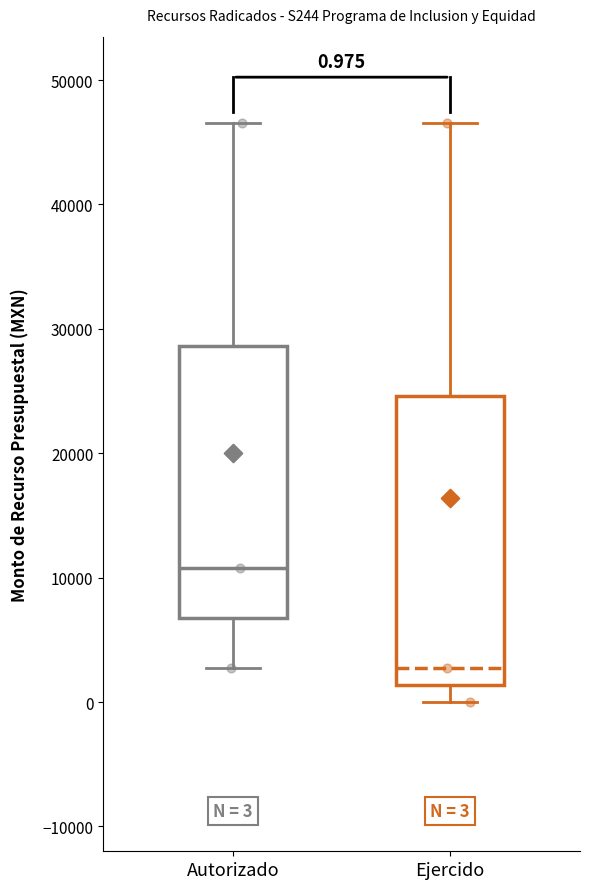

Which box's median line is the highest?

Autorizado